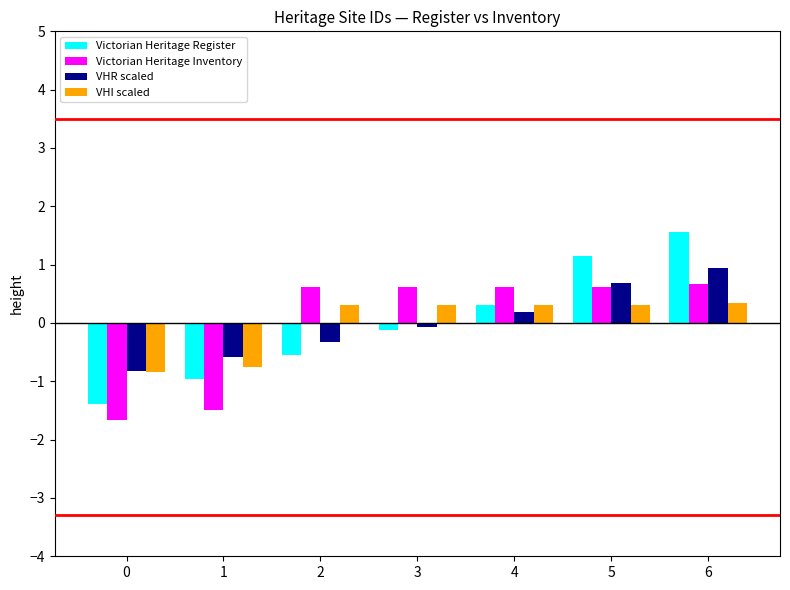

What is the value of the Victorian Heritage Register bar at the 1st from the left?

-1.4